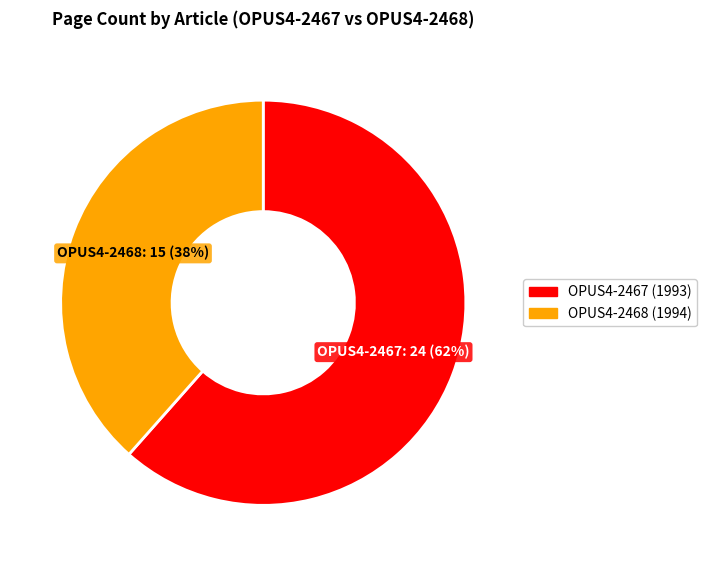

To the nearest percent, what is the average slice percentage?

50%